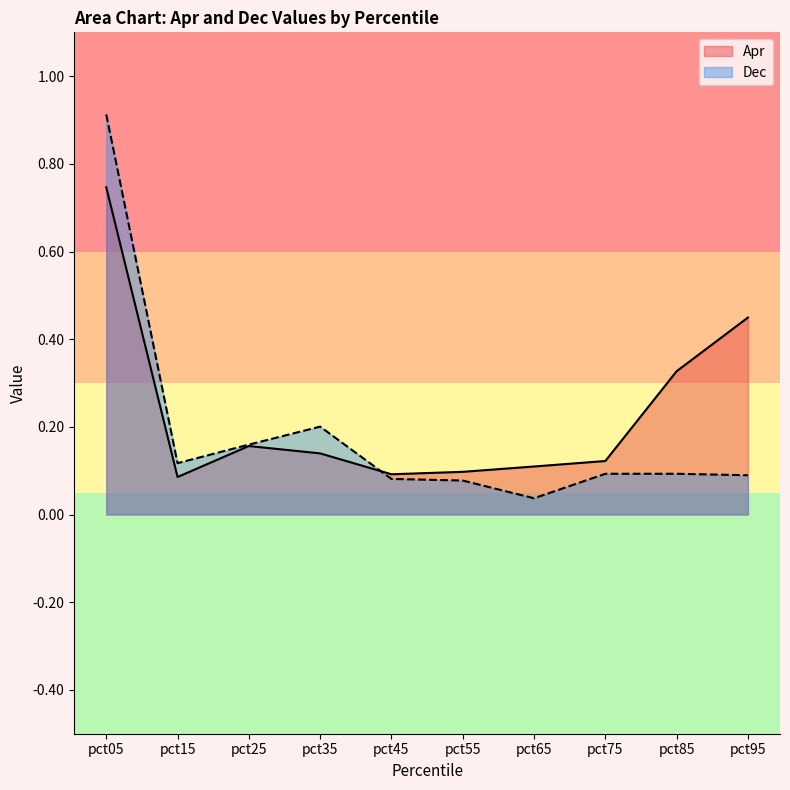

Which label corresponds to the largest value in the chart?

pct05